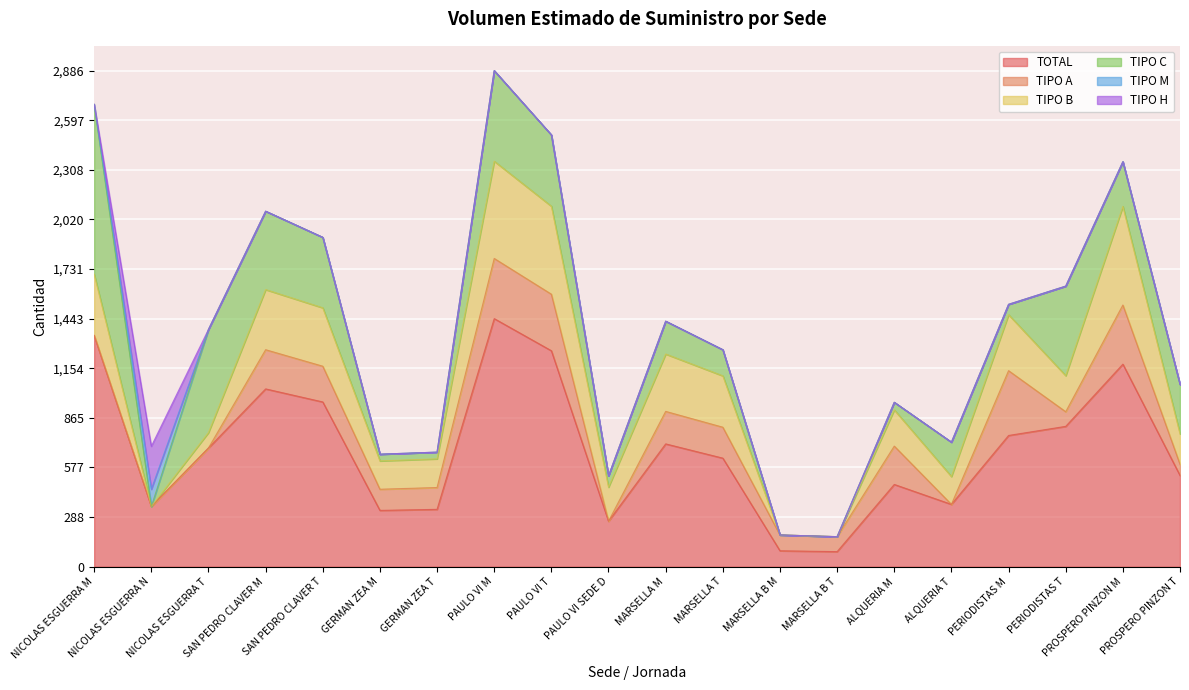

What is the greatest value displayed?

1443